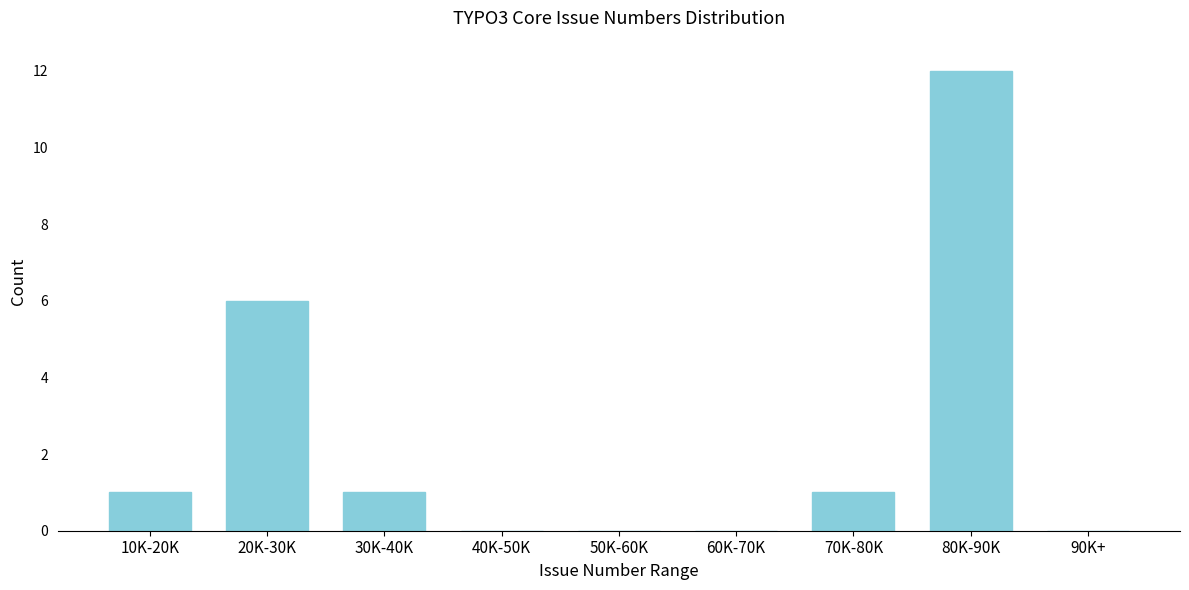

Reading left to right, what are all the values shown in this chart?

10K-20K=1	20K-30K=6	30K-40K=1	40K-50K=0	50K-60K=0	60K-70K=0	70K-80K=1	80K-90K=12	90K+=0